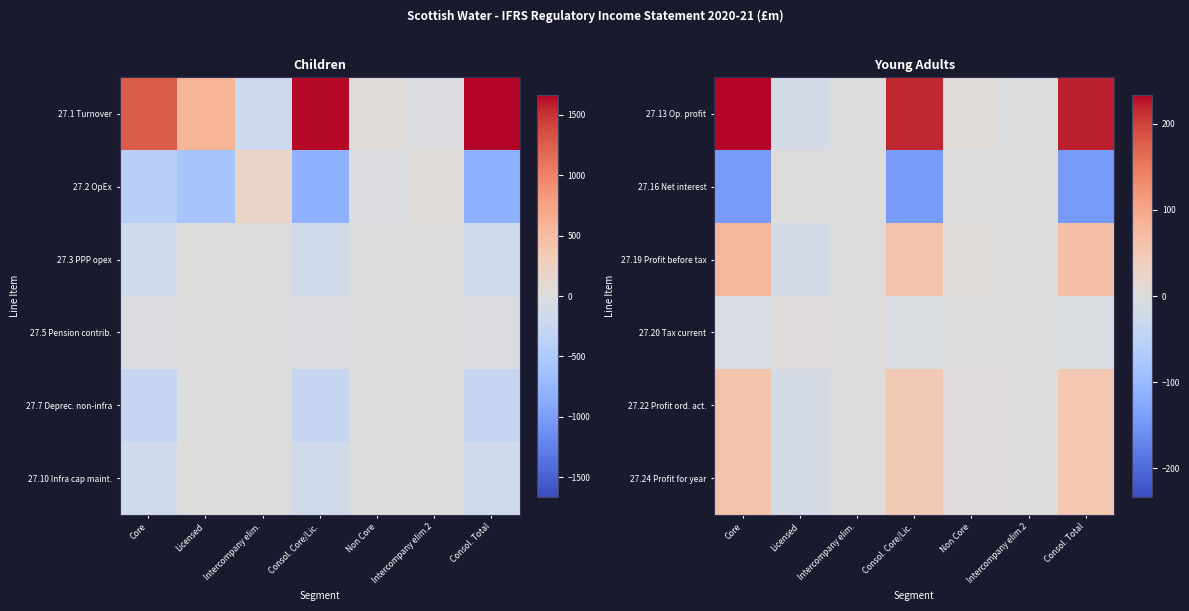

List the series in order of their peak value, lowest first.

27.16 Net interest, 27.20 Tax current, 27.22 Profit ord. act., 27.24 Profit for year, 27.19 Profit before tax, 27.13 Op. profit